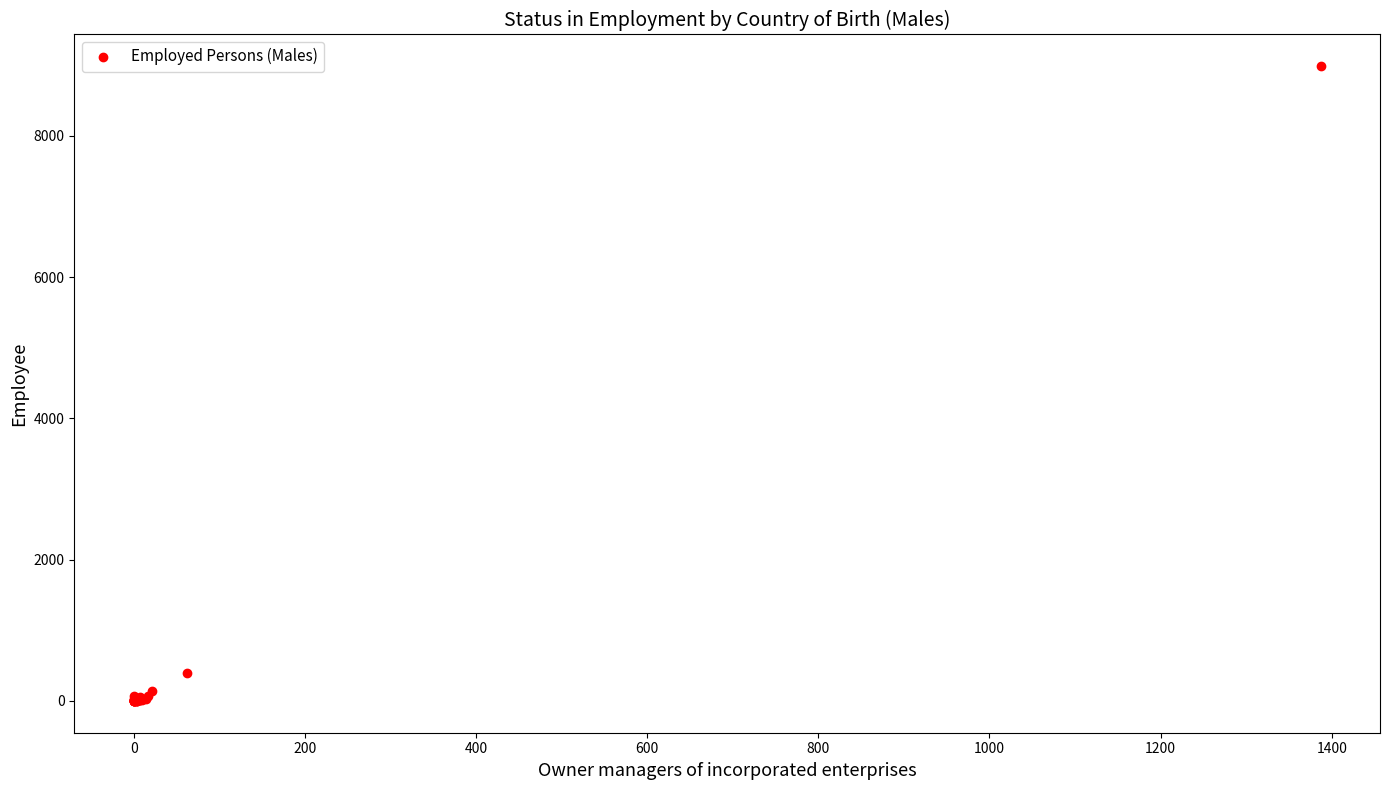

What Y value in the scatter plot is closest to 4491?

403